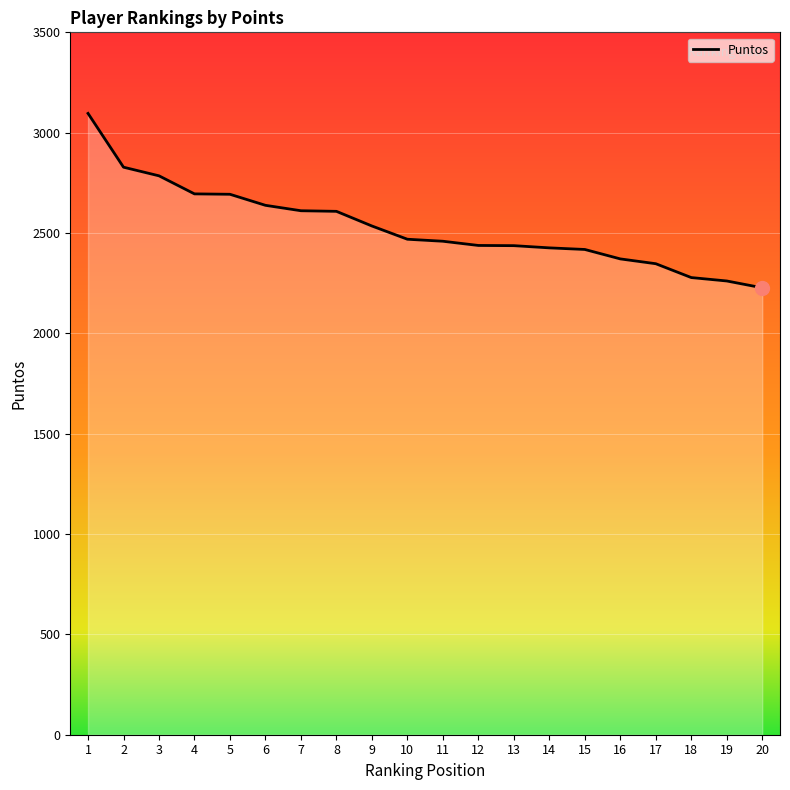

Which label corresponds to the smallest value in the chart?

20